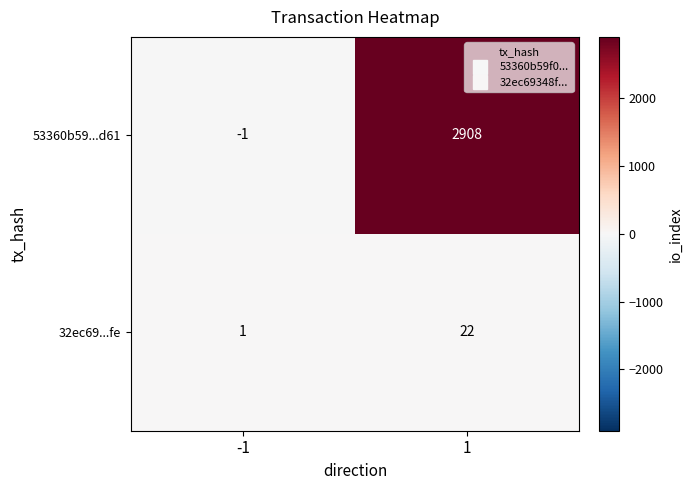

Rank the series by their maximum value, from lowest to highest.

32ec69...fe, 53360b59...d61